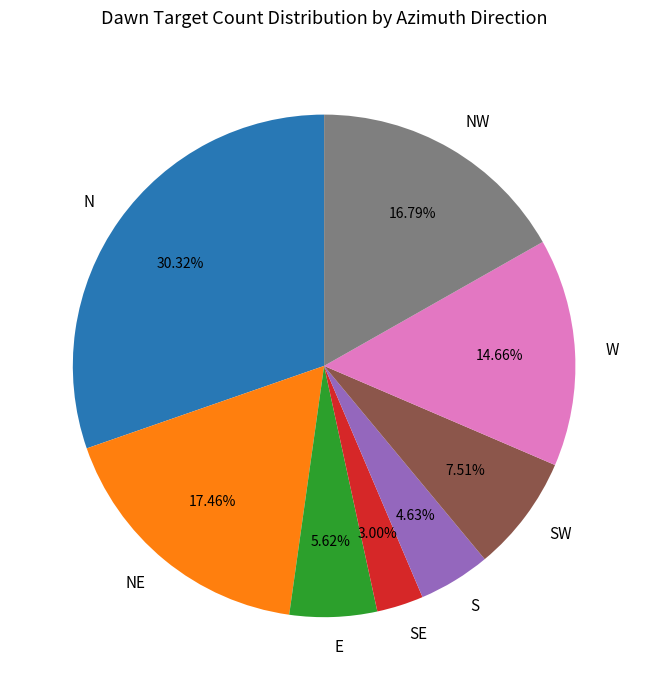

What percentage do N and SE together represent?

33.3%